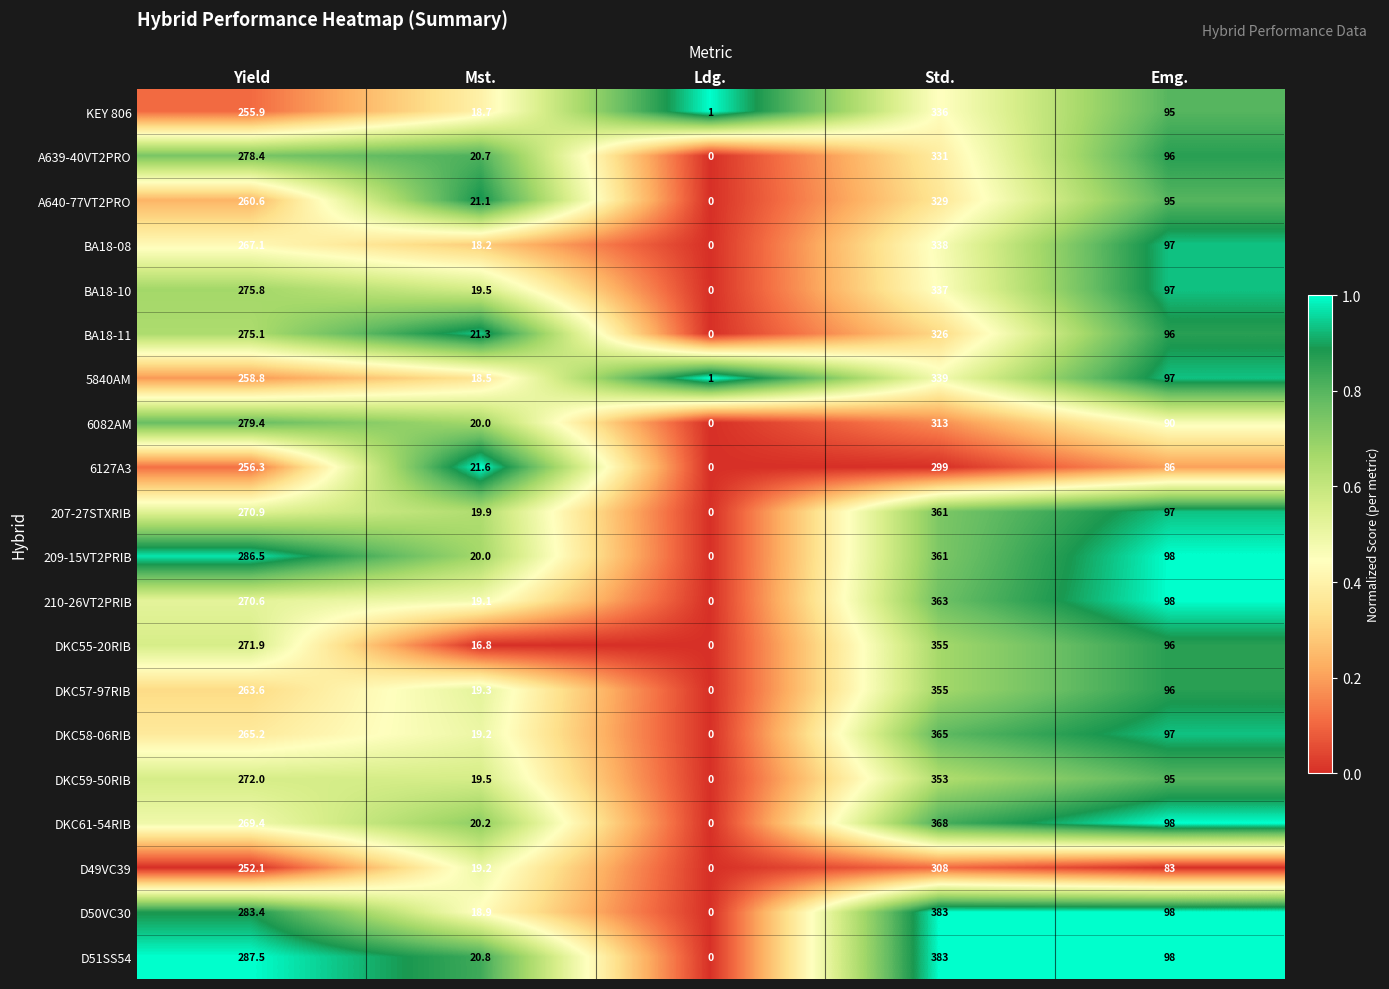

What is the average value of the 6127A3 series?

132.6